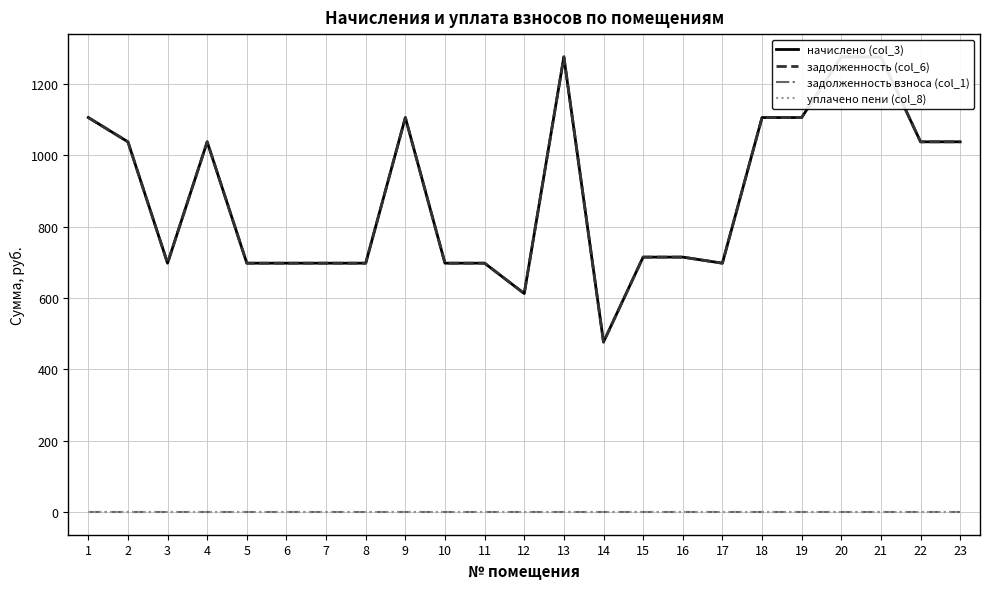

List the labels in order of уплачено пени (col_8) value, smallest first.

1, 2, 3, 4, 5, 6, 7, 8, 9, 10, 11, 12, 13, 14, 15, 16, 17, 18, 19, 20, 21, 22, 23